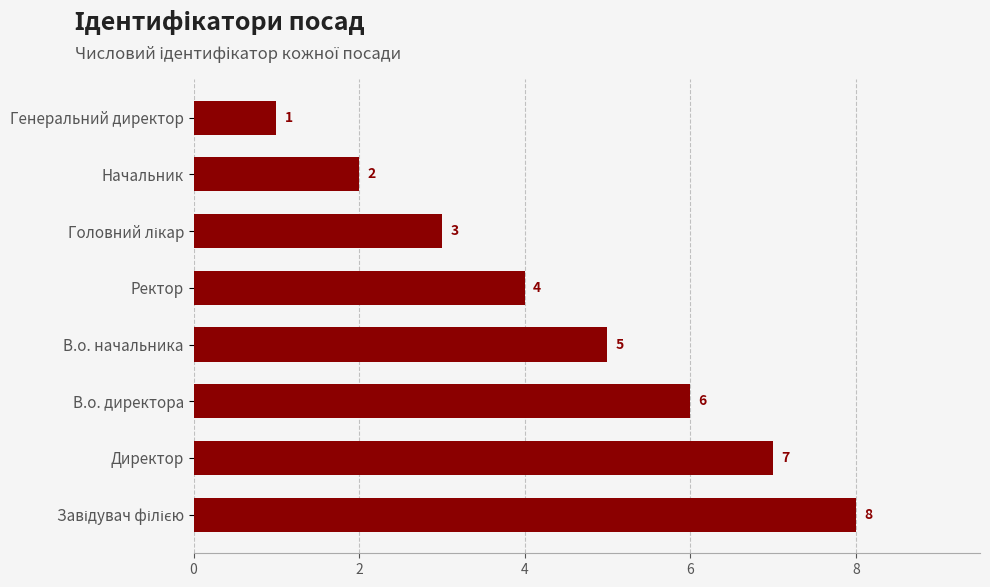

What is the difference between the second highest and second lowest values?

5